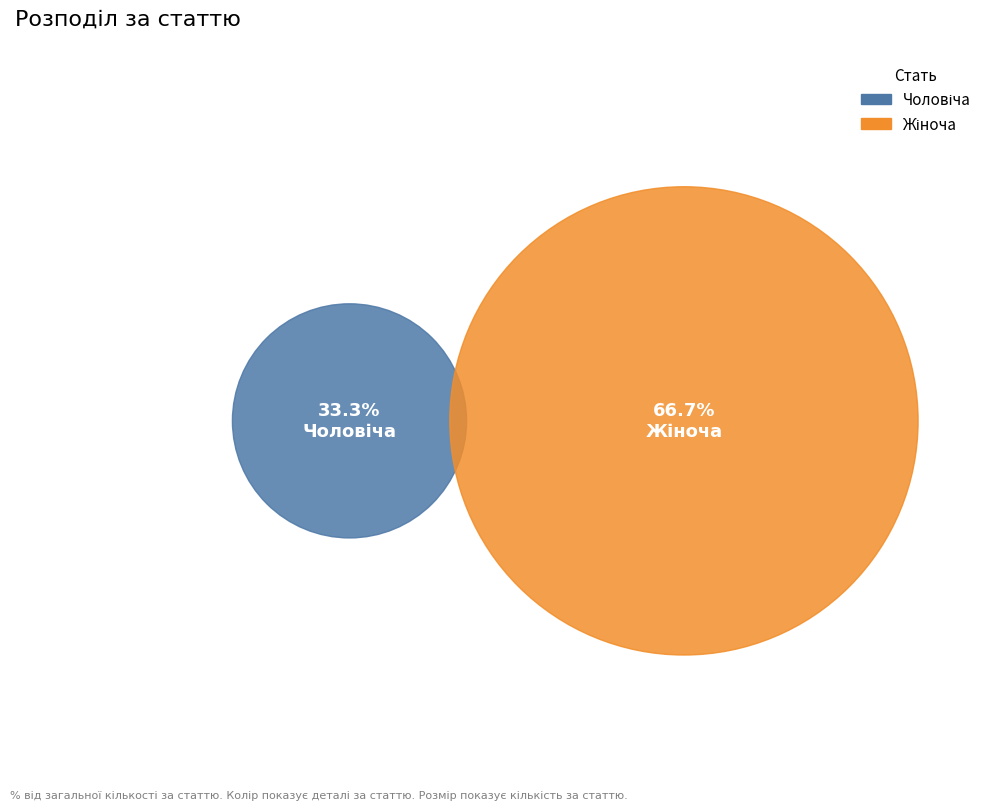

Which category has the smallest portion of the pie?

Чоловіча